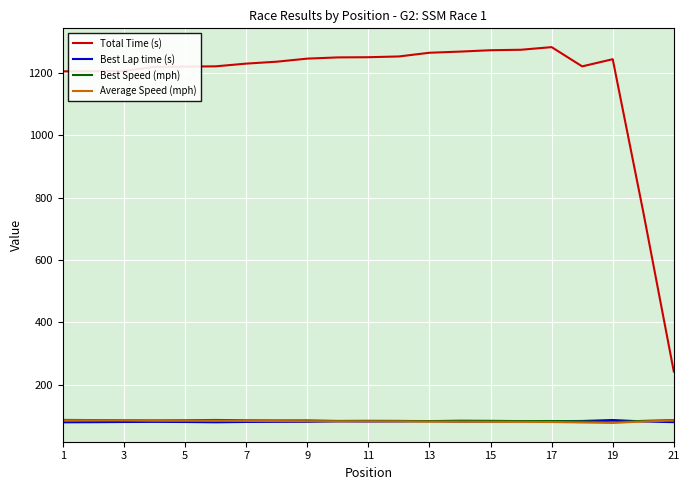

Which series has the widest spread of values?

Total Time (s)